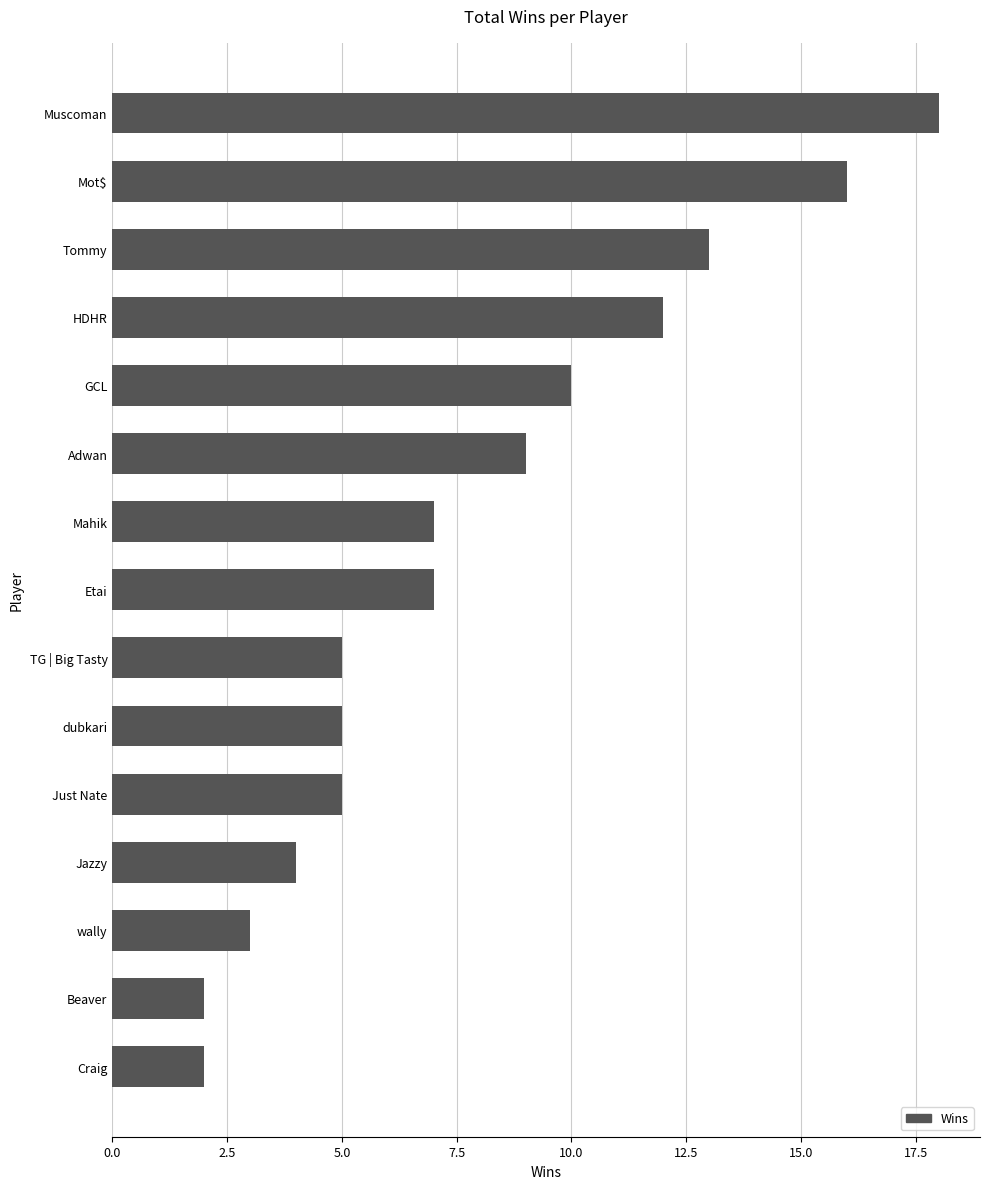

What is the difference between the values at Beaver and Mahik?

5